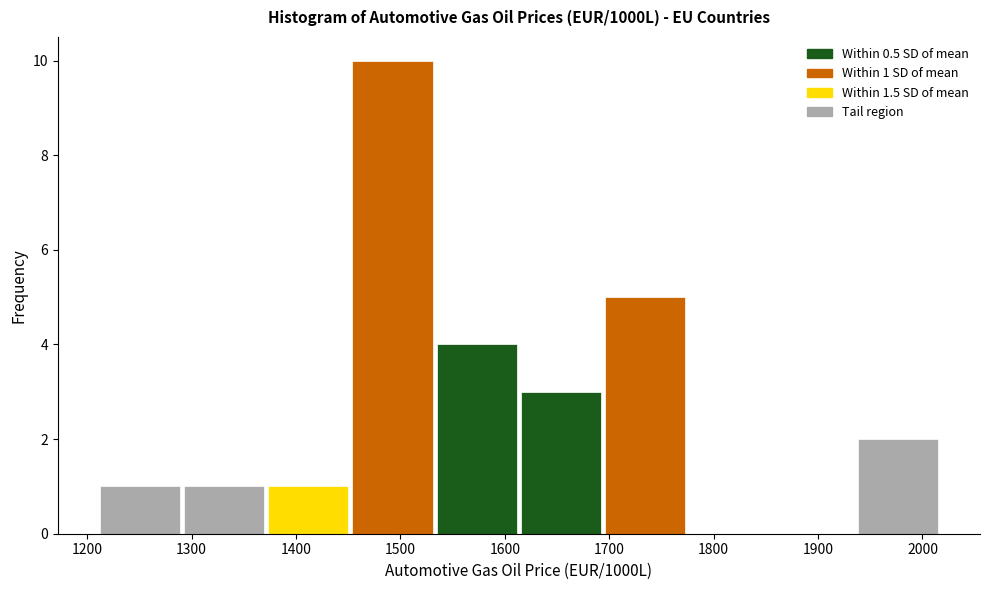

Over which range of the x-axis is the bar tallest?

1450 to 1530